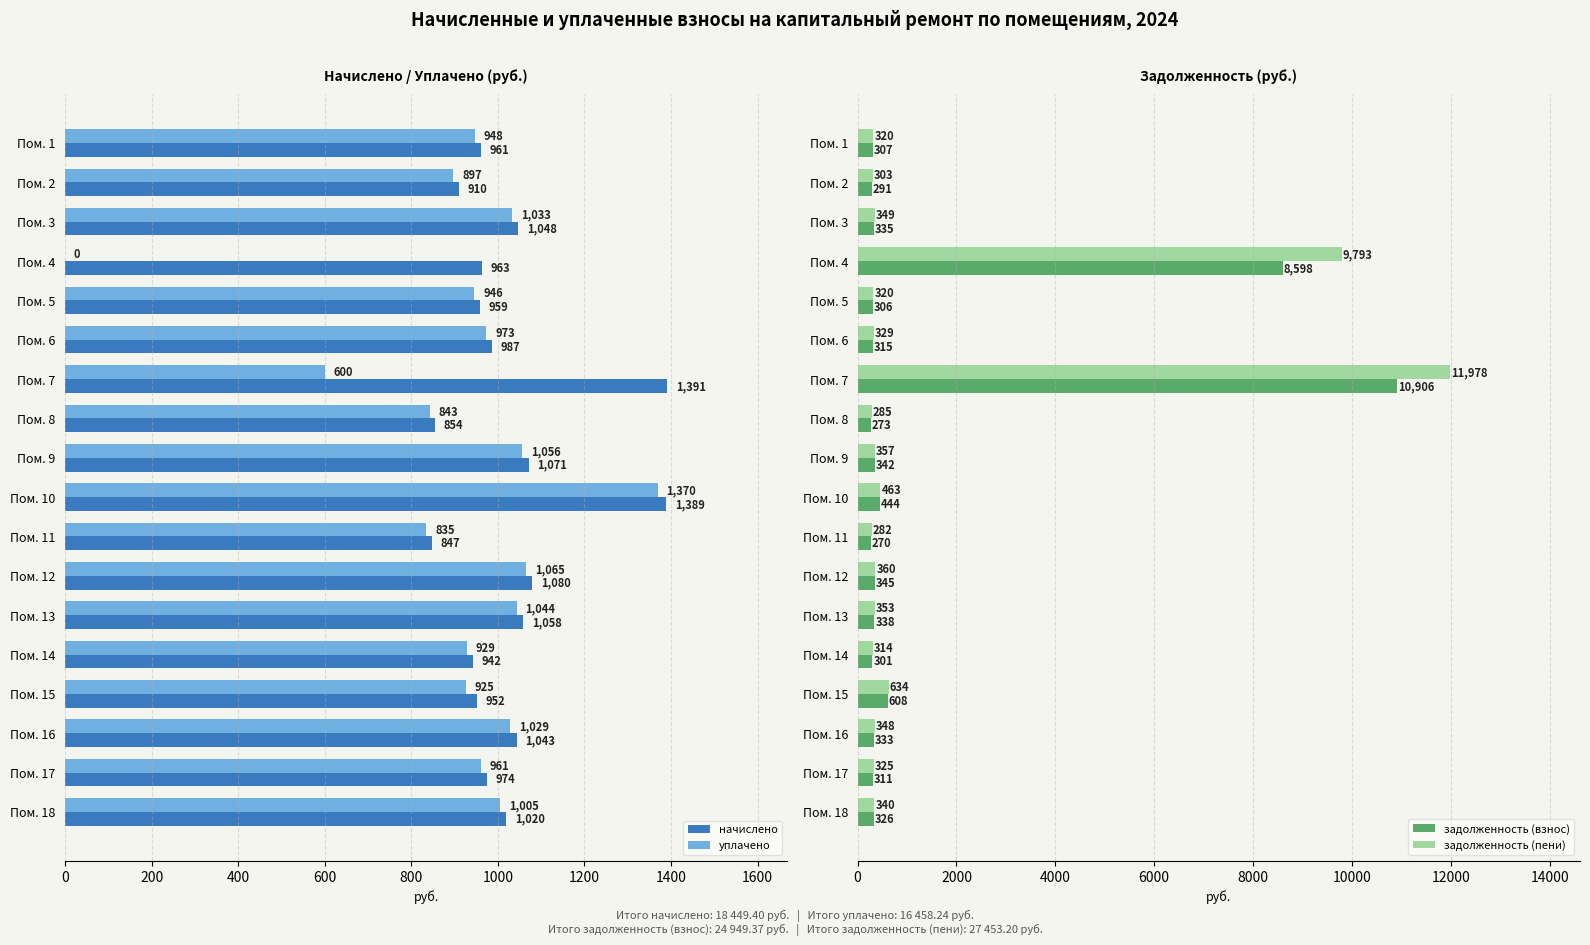

Rank the series by their average value, from highest to lowest.

задолженность (пени), задолженность (взнос), начислено, уплачено